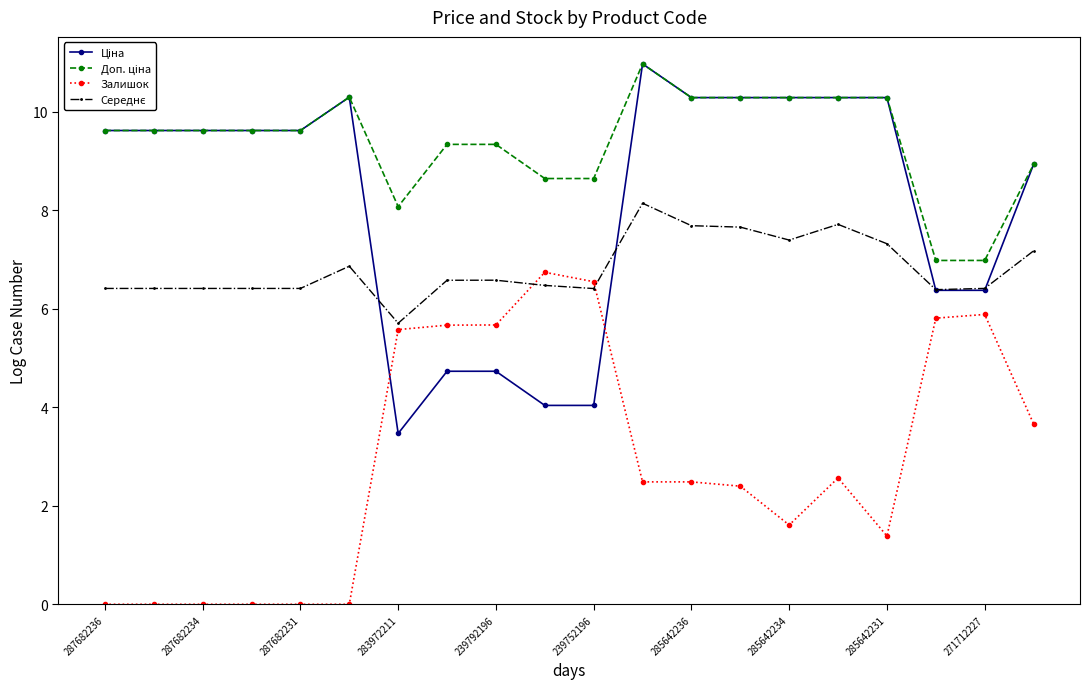

At how many categories does at least one series exceed 1?

20